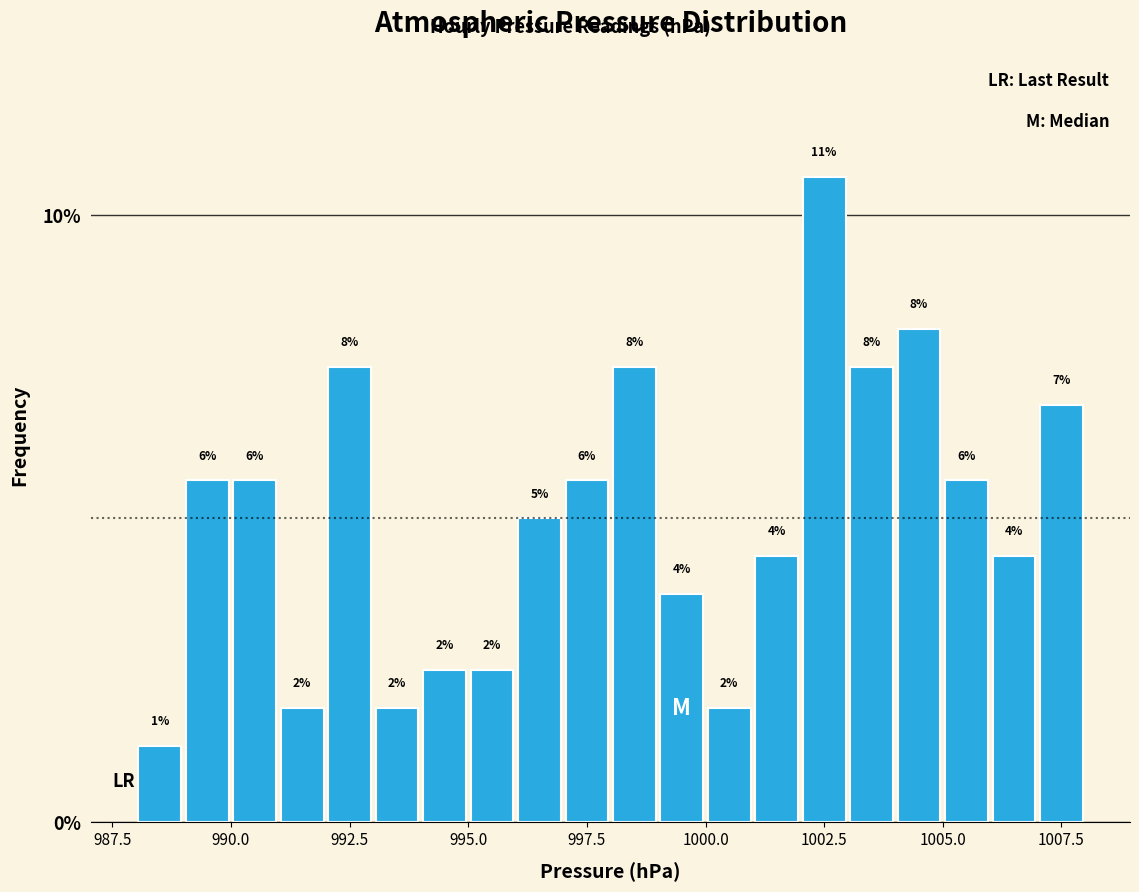

Read against the x-axis, roughly where is the centre of the tallest bar?

1002.5